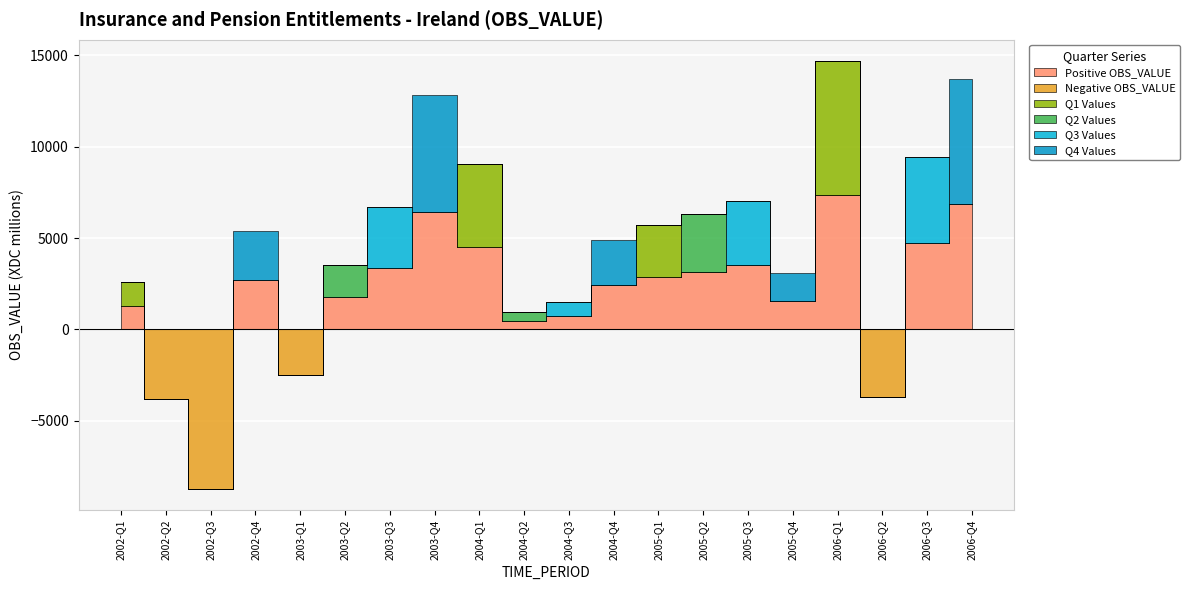

Read the Positive OBS_VALUE value at 2005-Q1, to the nearest 50.

2850